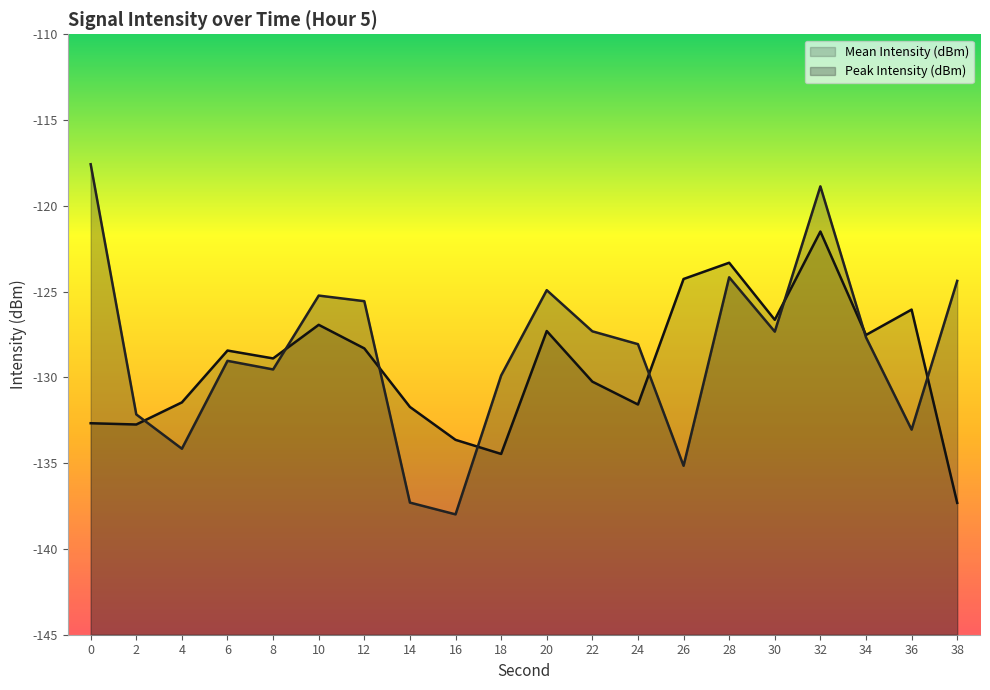

At which category is the sum across all series the highest?

32